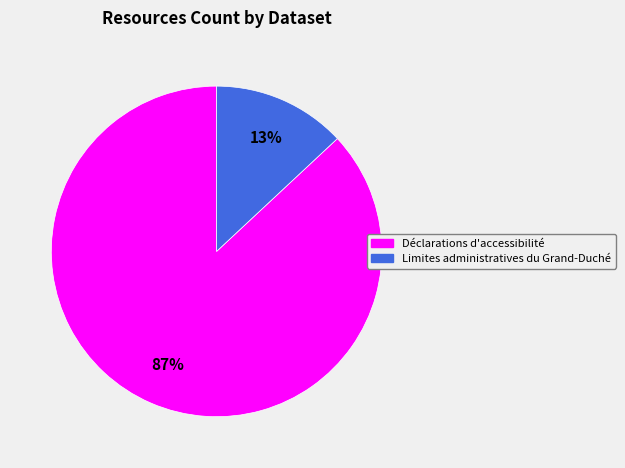

How many segments does this pie chart have?

2